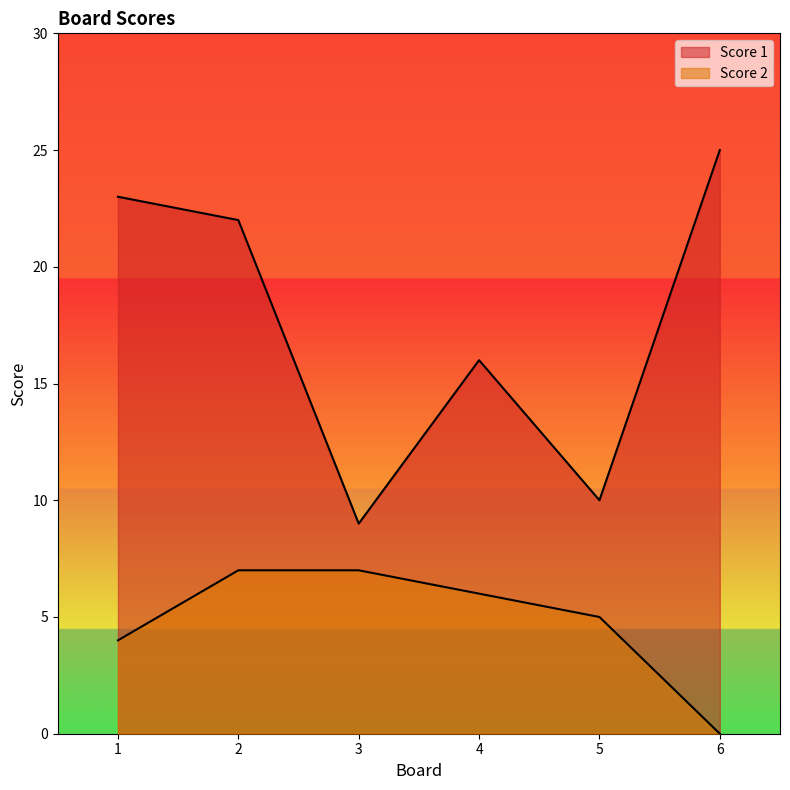

What is the value of the Score 1 point at the 6th from the left?

25